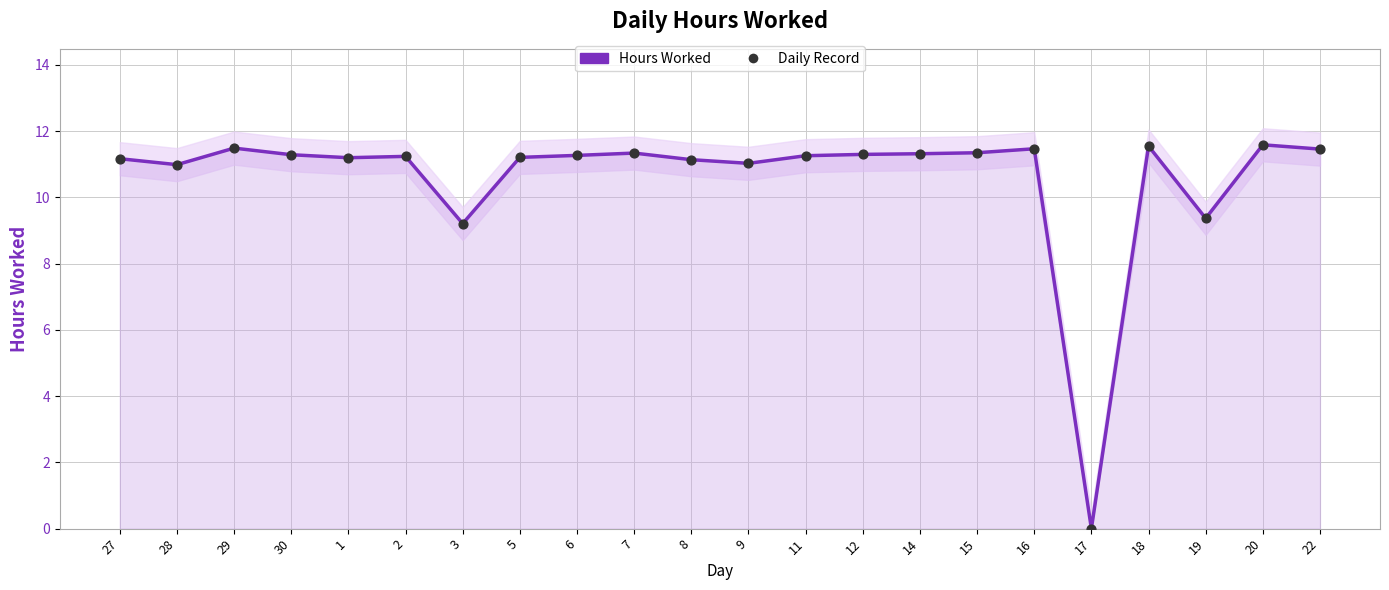

Is the value of Daily Record at 14 greater than the value of Hours Worked at 9?

Yes